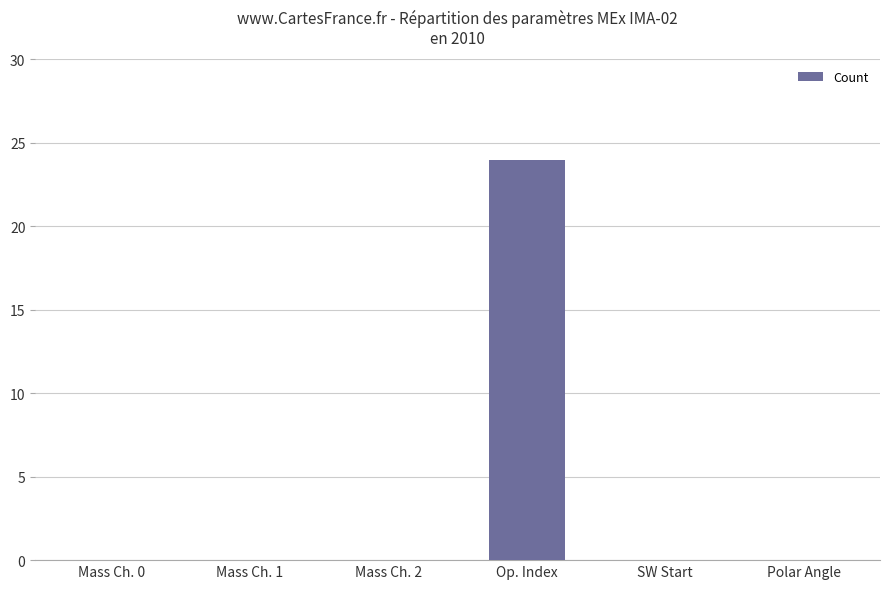

What is the sum of all values?

24